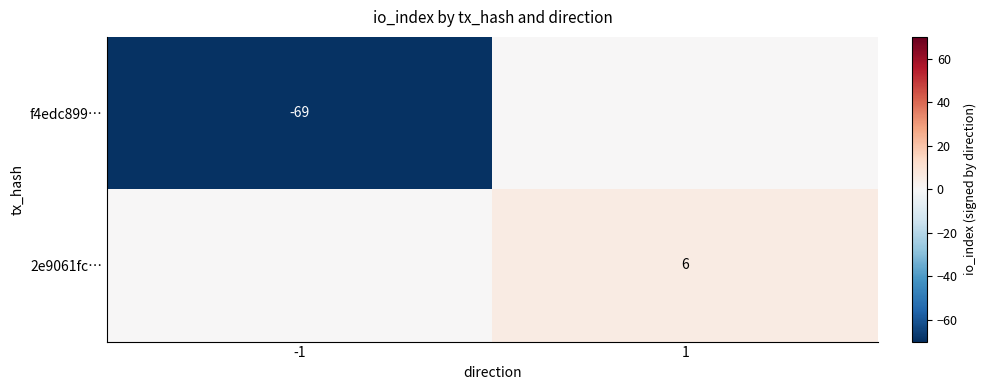

Is it true that 2e9061fc… equals 6 at 1?

True